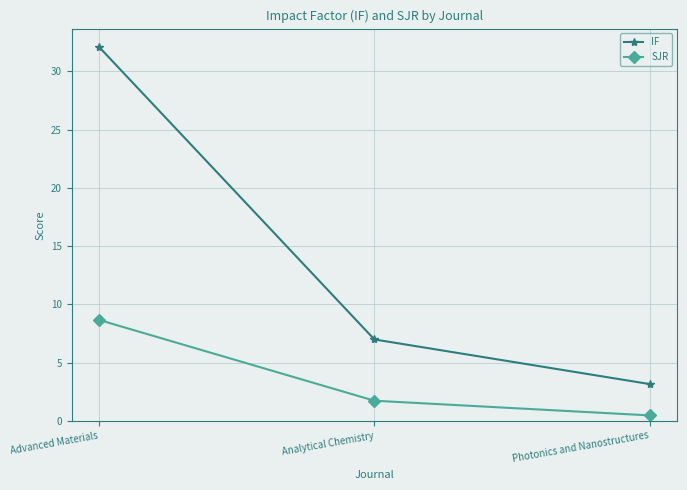

Which series has the largest range (max minus min)?

IF